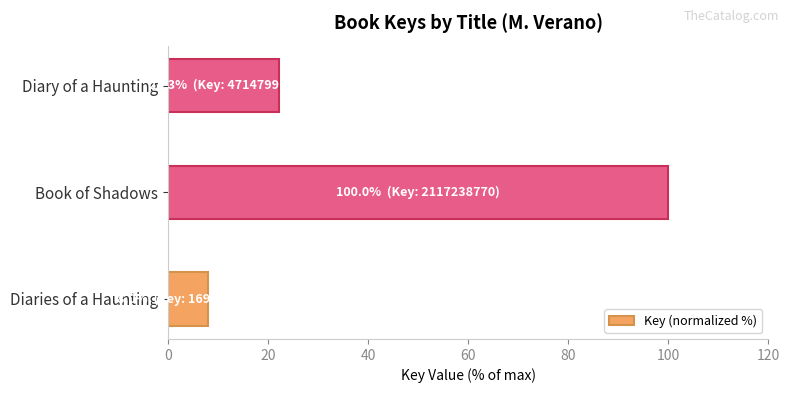

What is the ratio of the value at Diary of a Haunting to the value at Diaries of a Haunting?

2.8